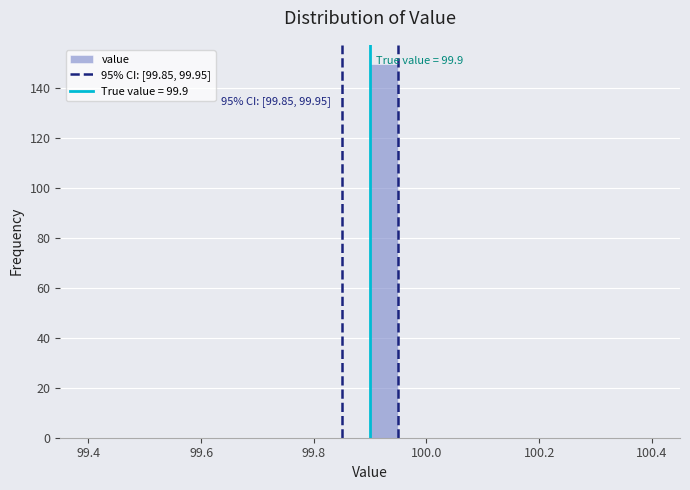

Around what value on the x-axis is the tallest bar? Give the approximate position of its centre, as read against the axis.

99.92